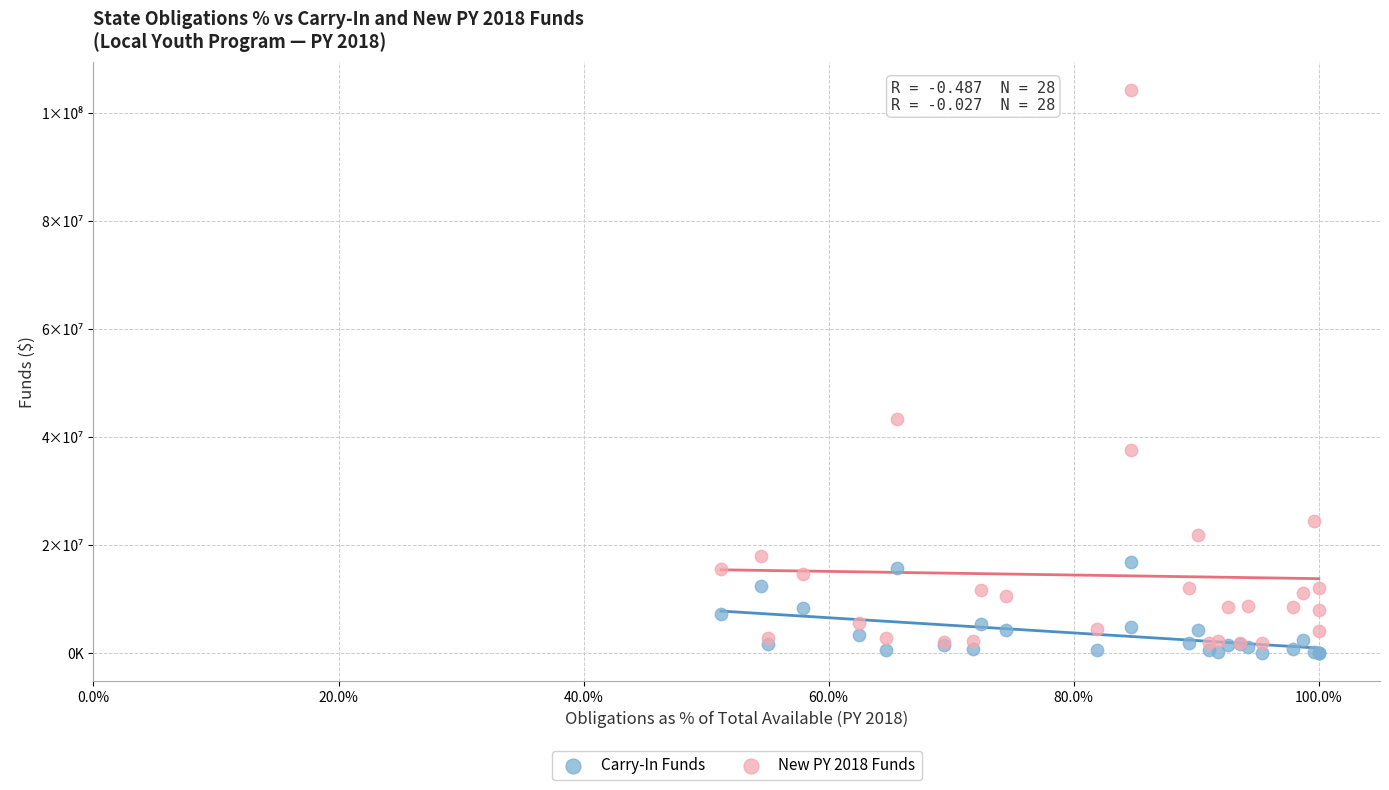

Which series contains the lowest Y value?

Carry-In Funds